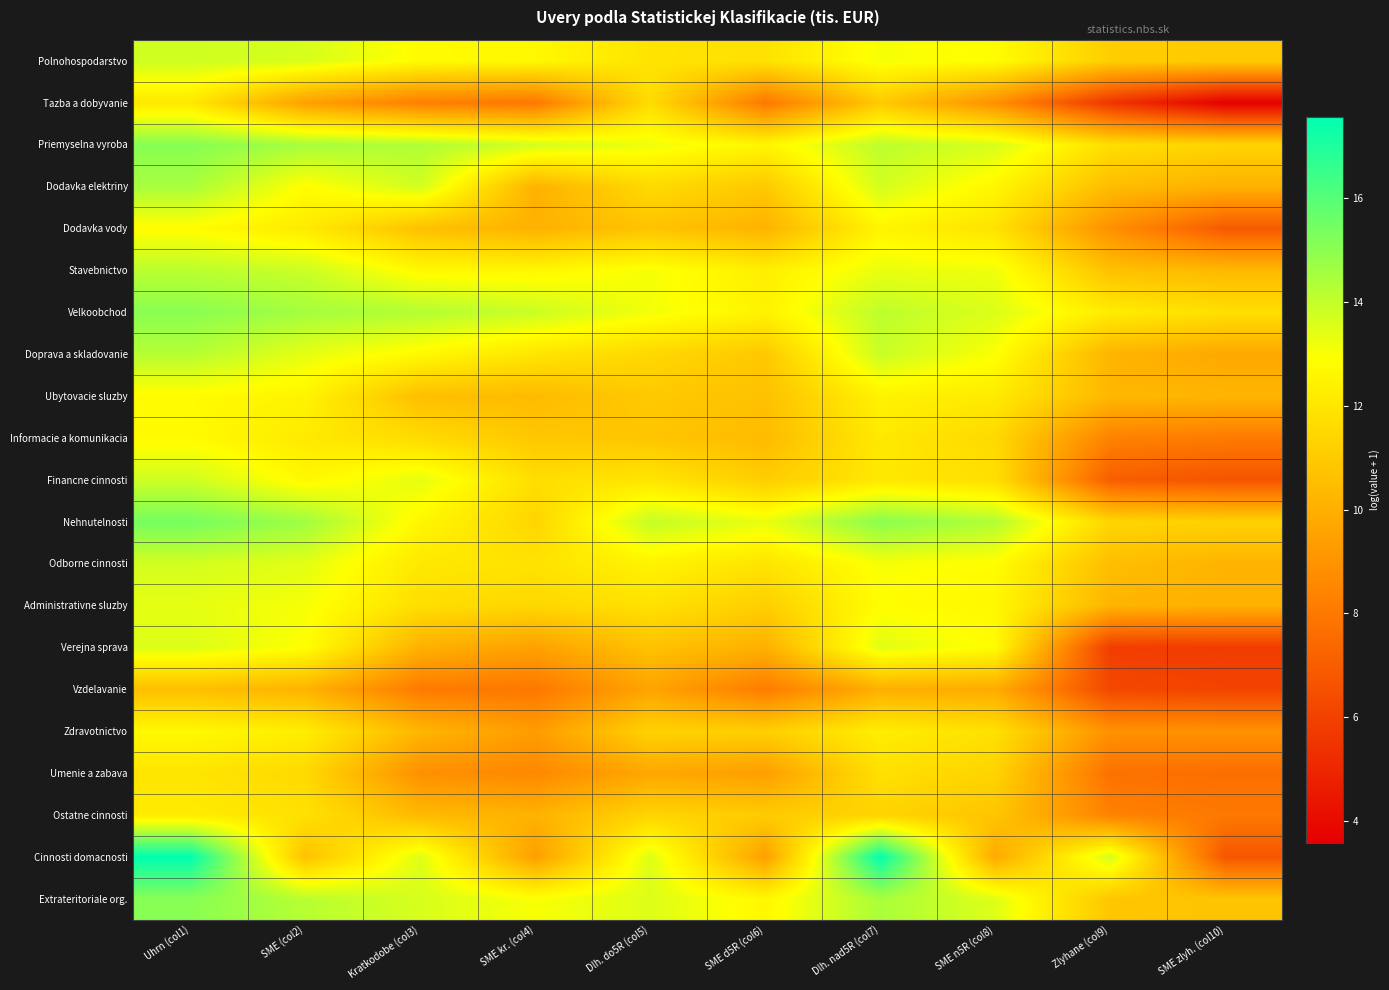

What is the total value across all series at Uhrn (col1)?

287.2